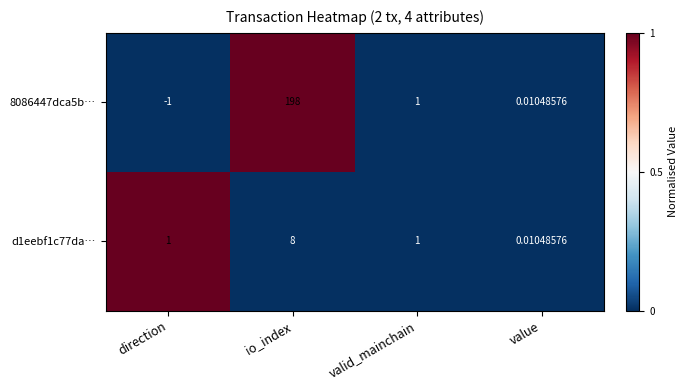

At which label does 8086447dca5b… reach its peak?

io_index